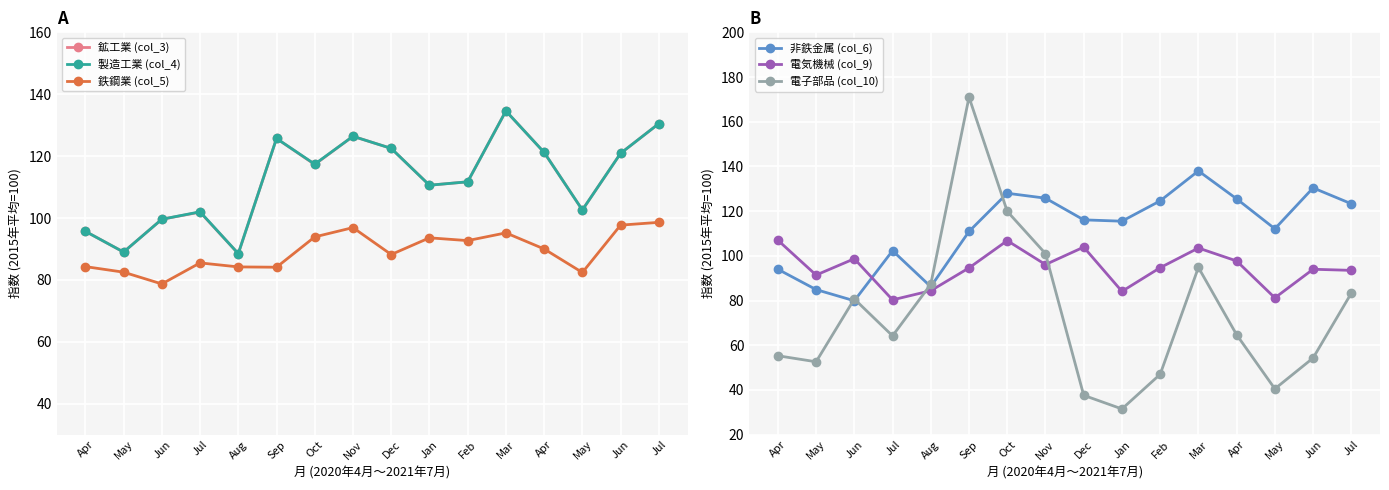

True or false: 電子部品 (col_10) and 鉄鋼業 (col_5) cross at least once.

True